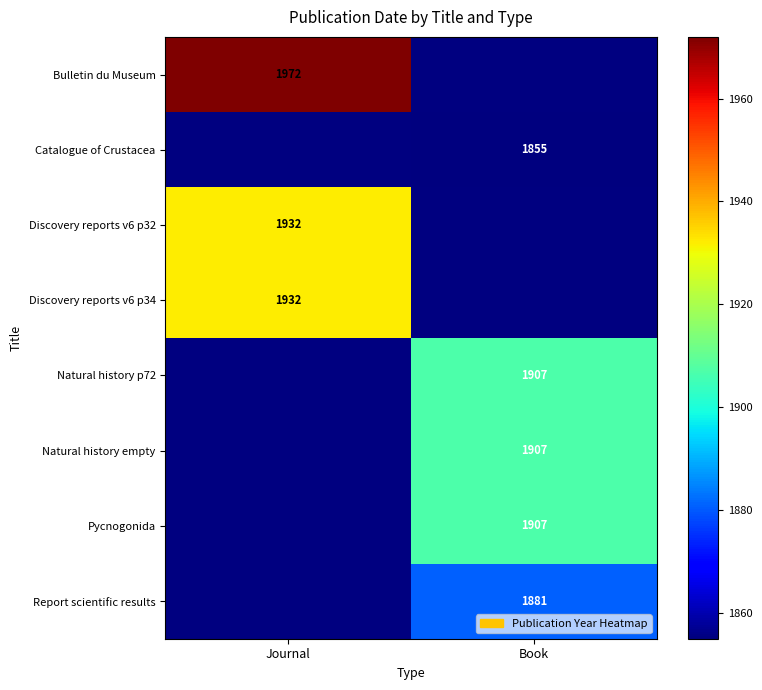

The Discovery reports v6 p32 series shows 2828 at Journal. True or false?

False